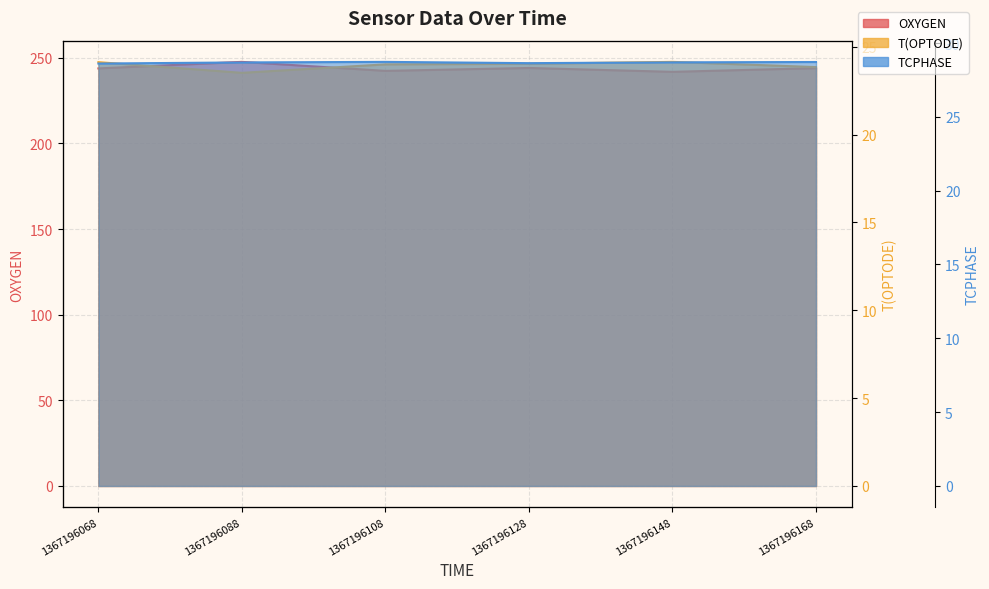

What is the difference between the maximum and minimum values in the T(OPTODE) series?

0.6